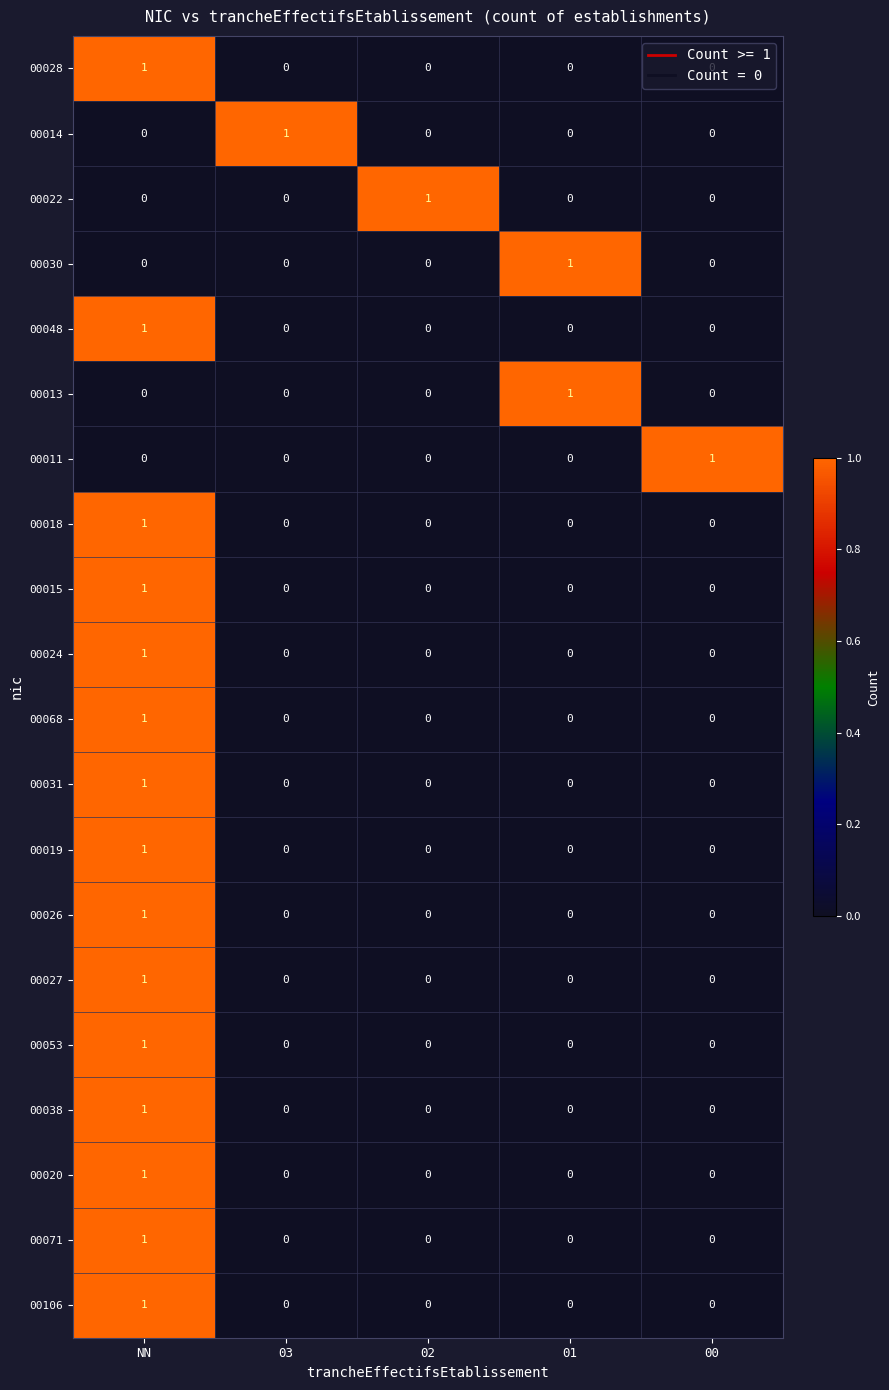

Is it true that 00024 equals 0 at 02?

True